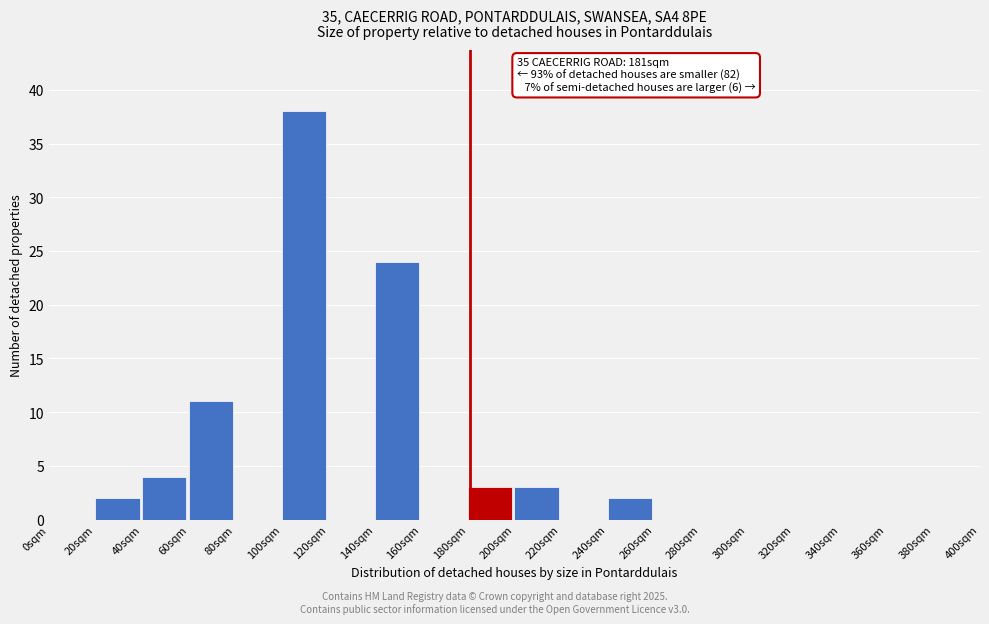

Which range on the x-axis has the tallest bar?

100 to 120